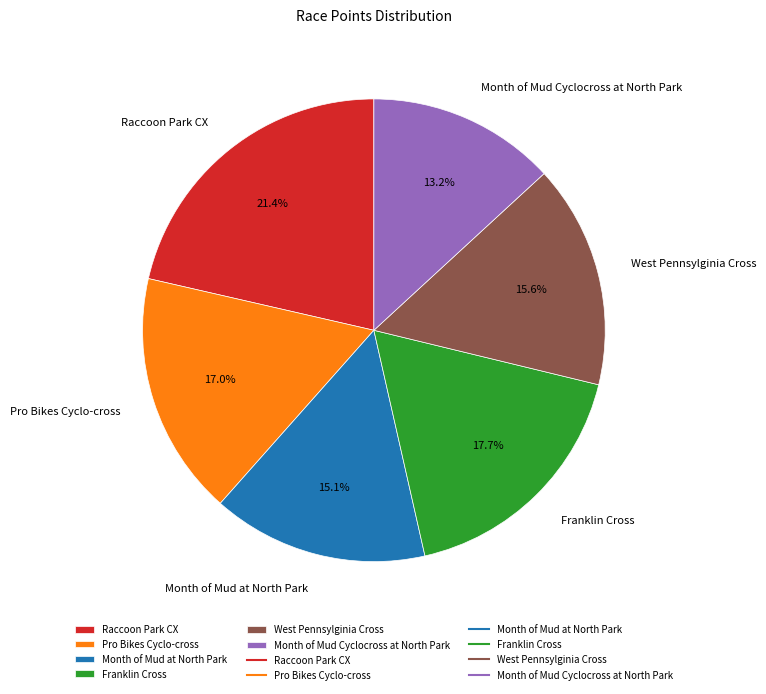

True or false: Pro Bikes Cyclo-cross accounts for 17% of the total.

True